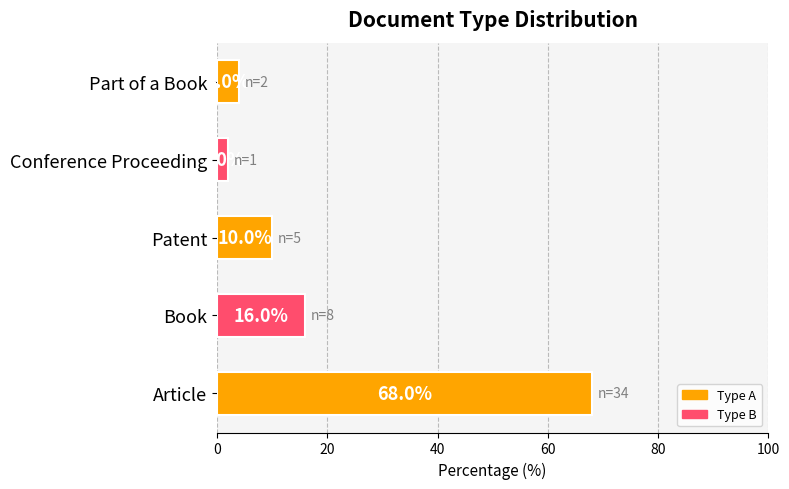

The chart shows a value of 21 at Book. True or false?

False